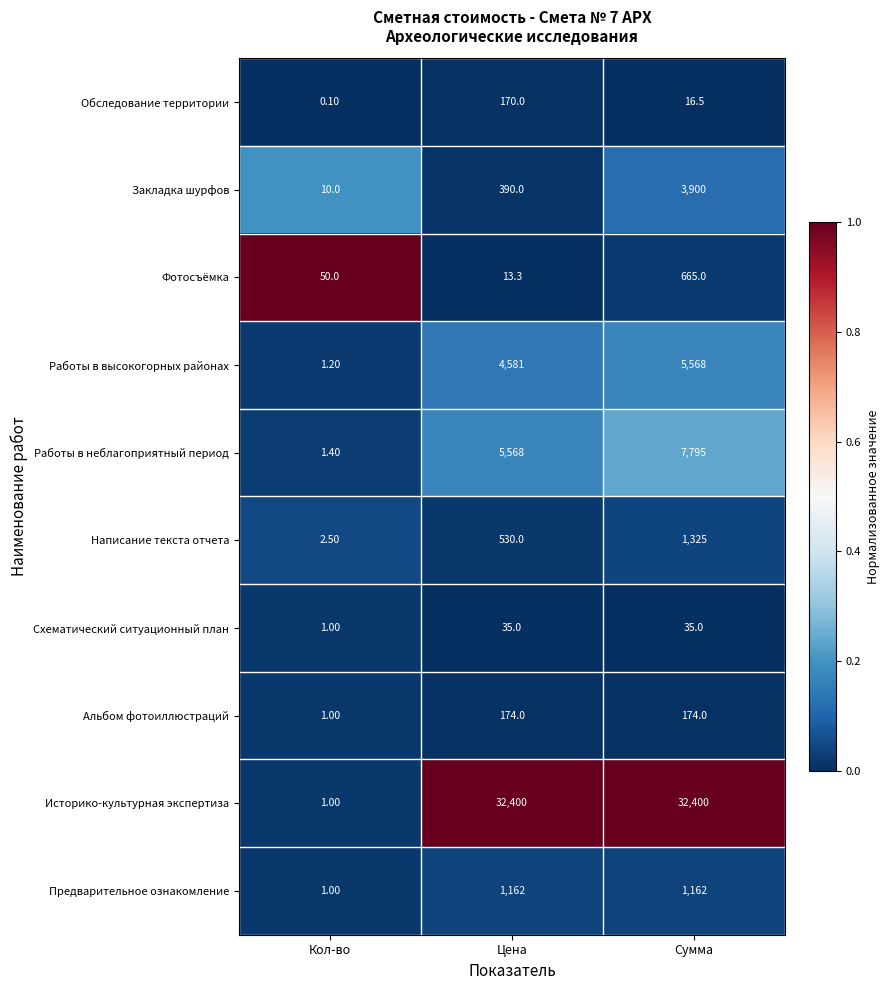

Which series changed the most between Кол-во and Сумма?

Историко-культурная экспертиза